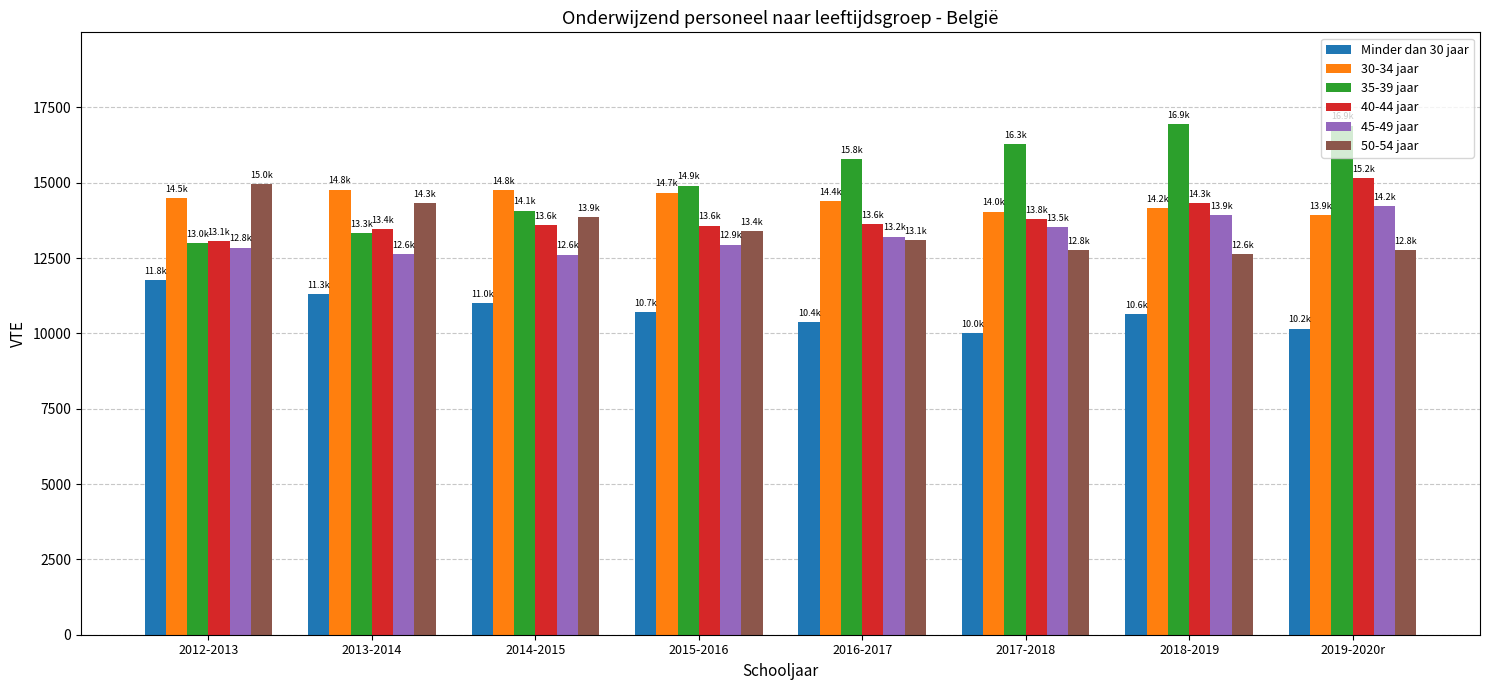

Is it true that 40-44 jaar equals 13792.0 at 2017-2018?

True